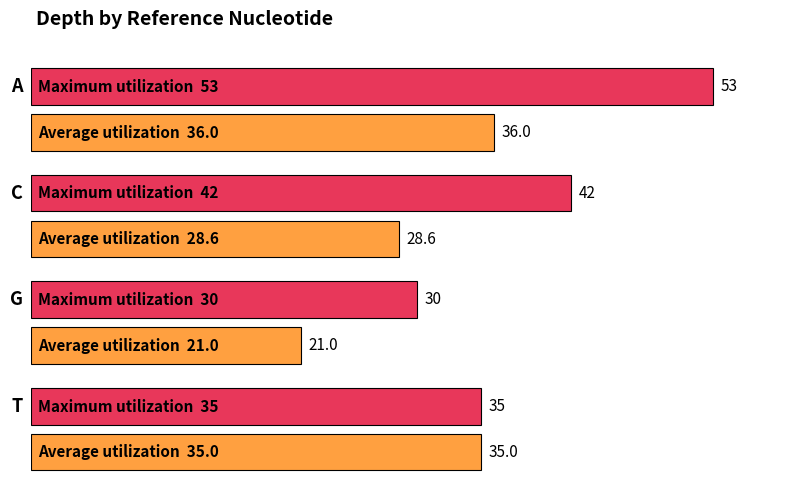

Rank the series by their maximum value, from lowest to highest.

Average utilization, Maximum utilization